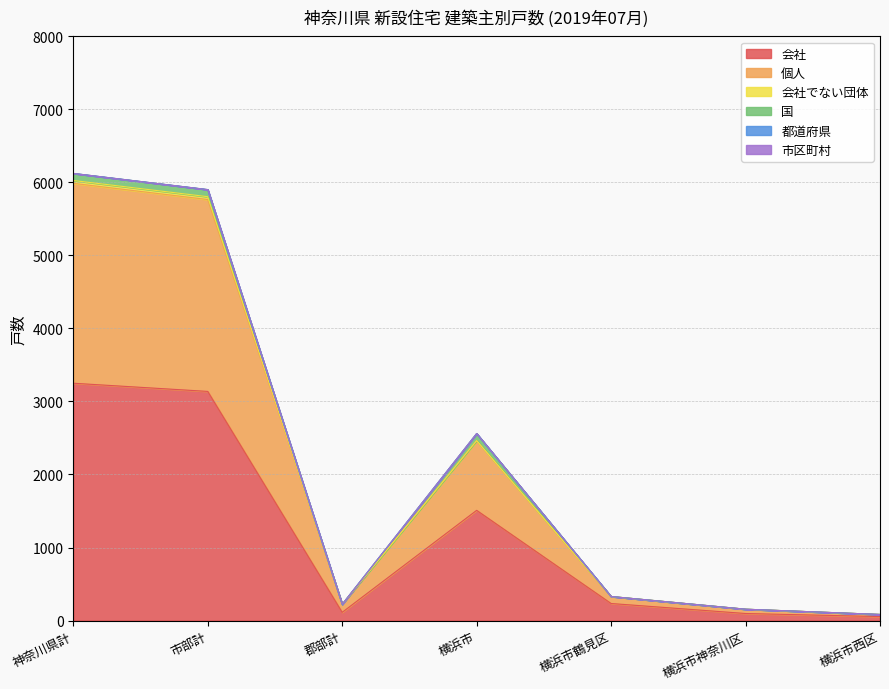

At which category does 会社でない団体 reach its first local peak?

横浜市